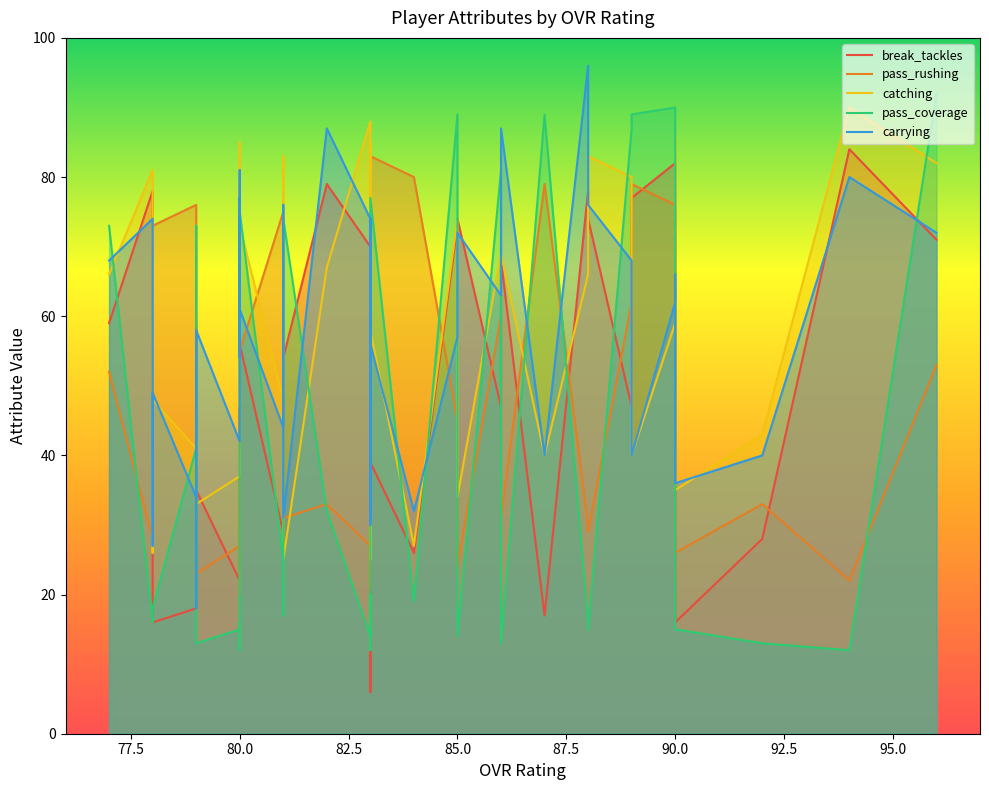

List the series in order of their peak value, highest first.

carrying, pass_coverage, catching, break_tackles, pass_rushing